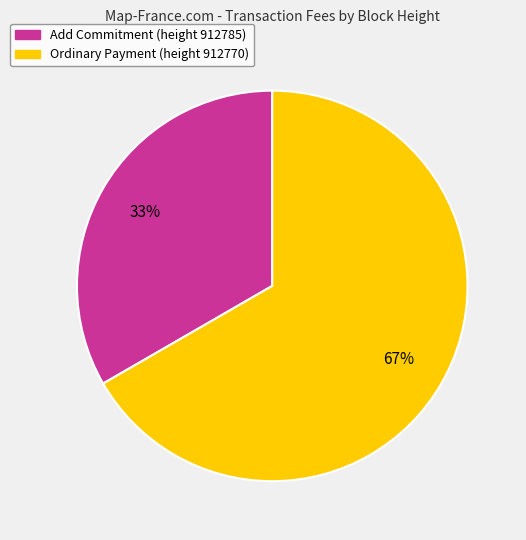

How many slices are in this pie chart?

2